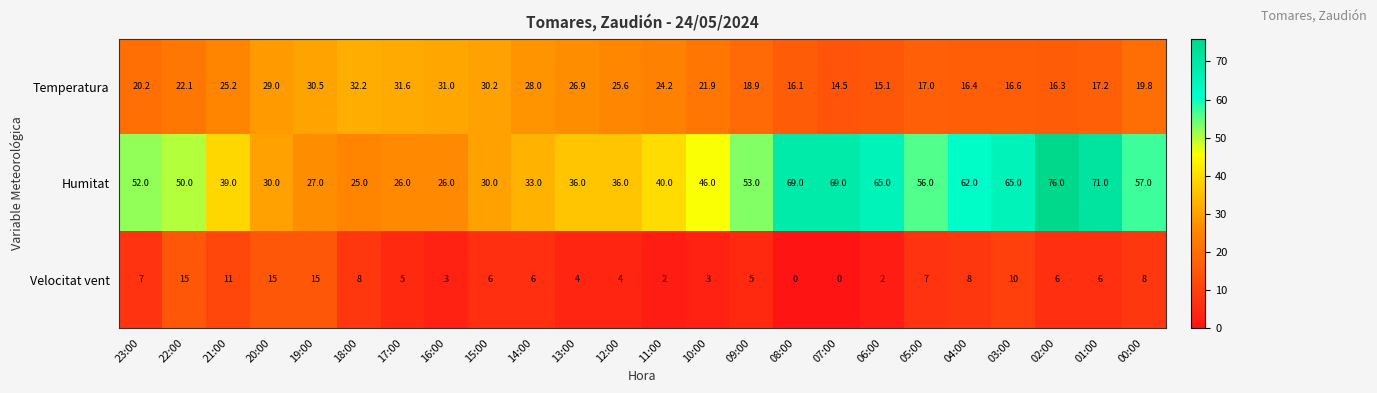

What is the sum of the Temperatura values at 18:00 and 12:00?

57.8